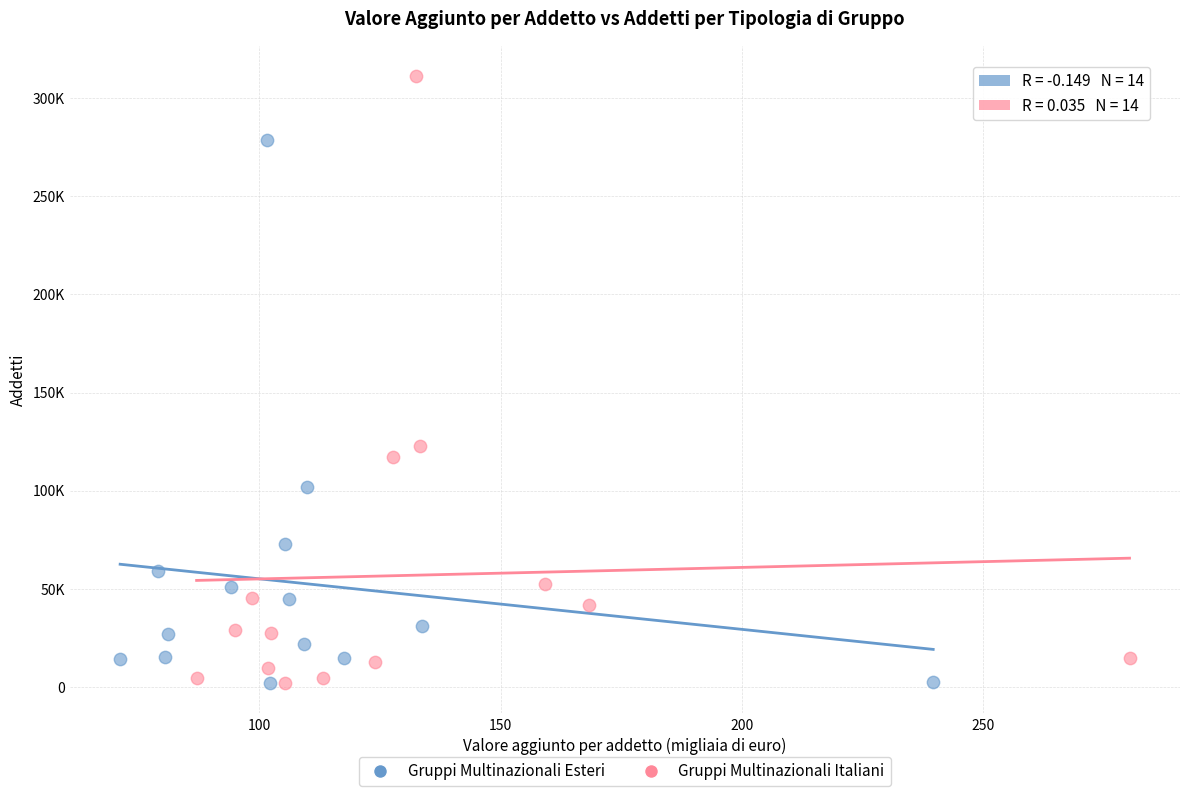

Which series reaches the maximum Y coordinate?

Gruppi Multinazionali Italiani